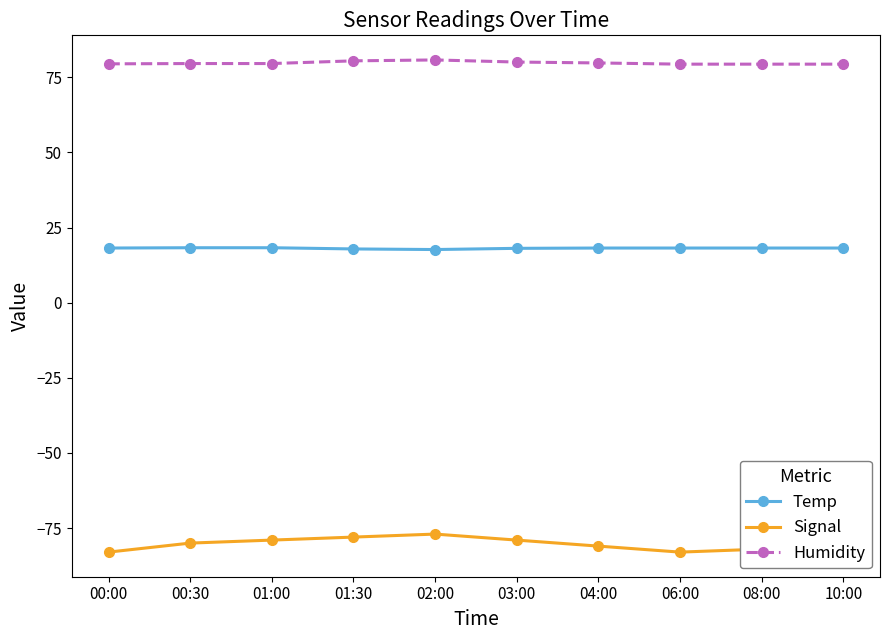

Rank the series by their maximum value, from lowest to highest.

Signal, Temp, Humidity